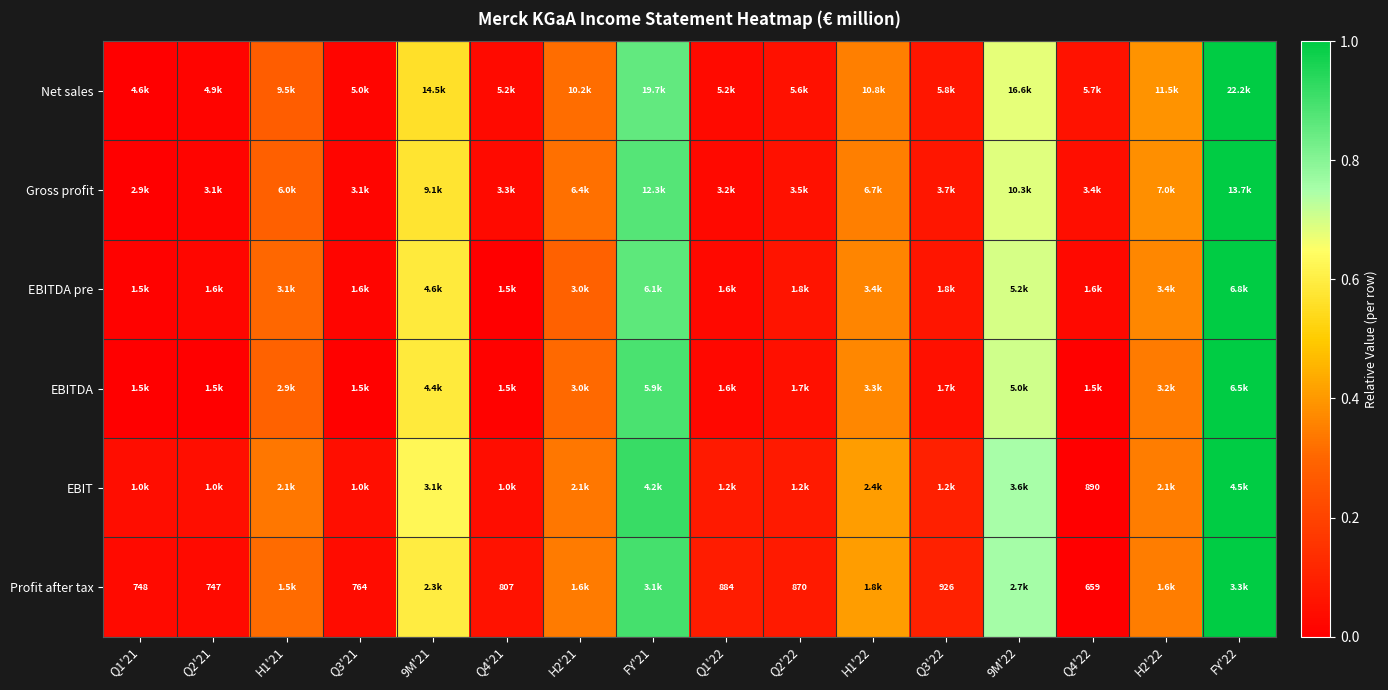

At which category is the sum across all series the highest?

FY'22